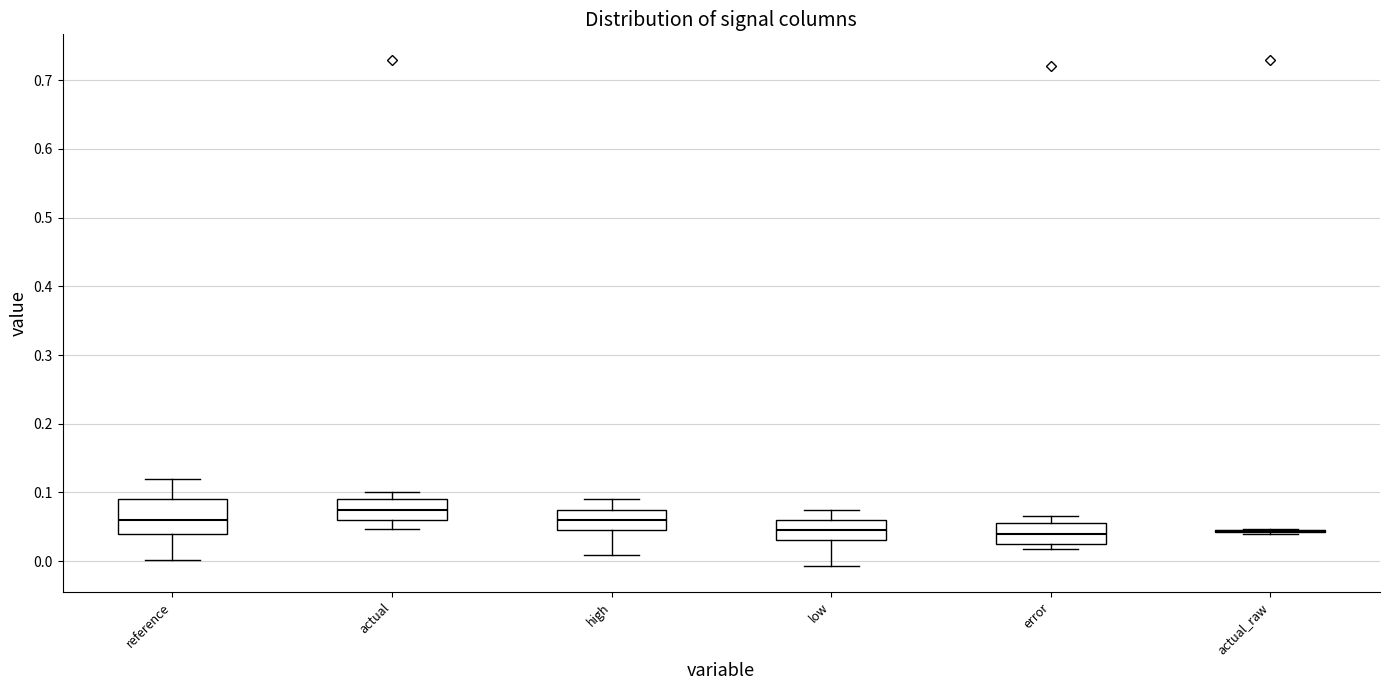

Reading left to right, read every box against the y-axis: the position of its median line, the range the box covers, and the ends of its whiskers. The values are not printed on the chart, so give them approximately, as read against the axis.

reference: median 0.06, box 0.04 to 0.09, whiskers 0.00 to 0.12
actual: median 0.08, box 0.06 to 0.09, whiskers 0.05 to 0.10
high: median 0.06, box 0.05 to 0.08, whiskers 0.01 to 0.09
low: median 0.05, box 0.03 to 0.06, whiskers -0.01 to 0.08
error: median 0.04, box 0.03 to 0.06, whiskers 0.02 to 0.07
actual_raw: box collapsed to a line at 0.04, whiskers 0.04 to 0.05